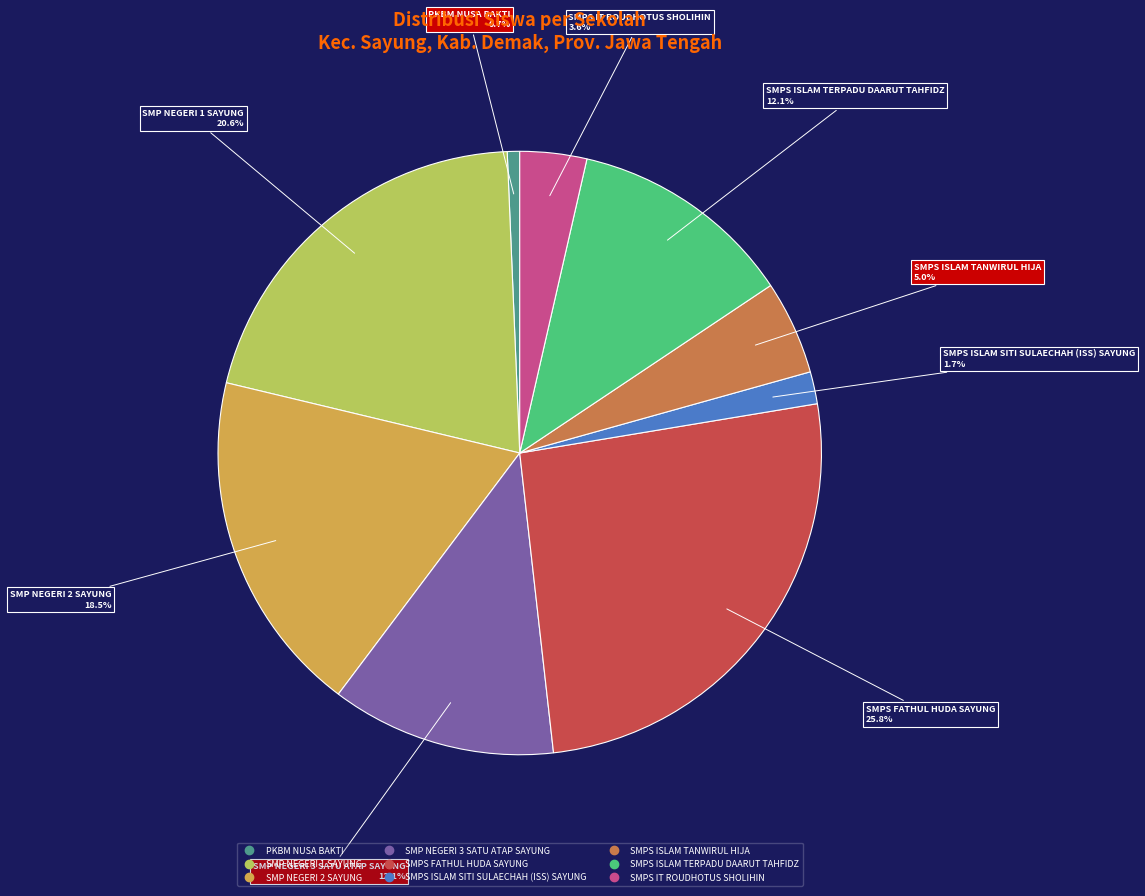

Does SMP NEGERI 1 SAYUNG represent more than half of the total?

No